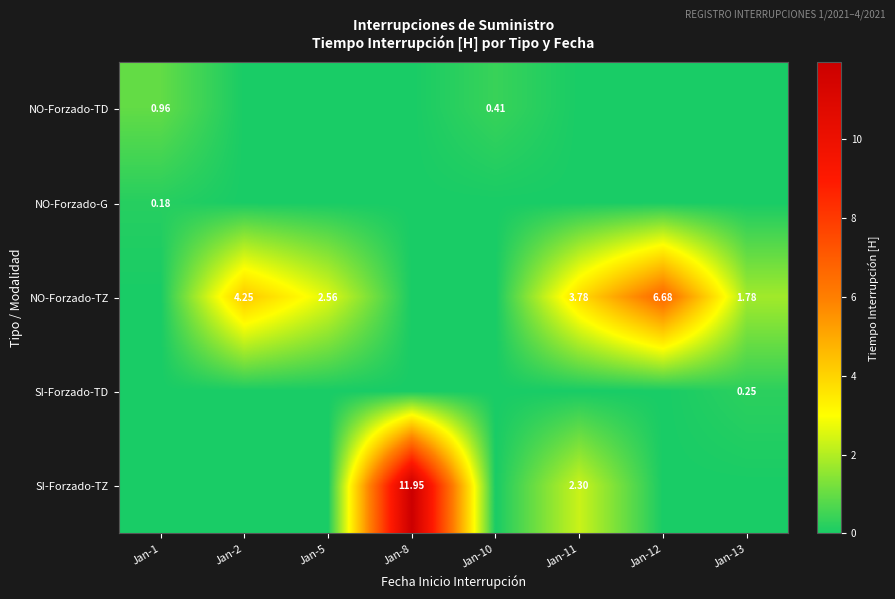

What is the average value of the SI-Forzado-TZ series?

1.8